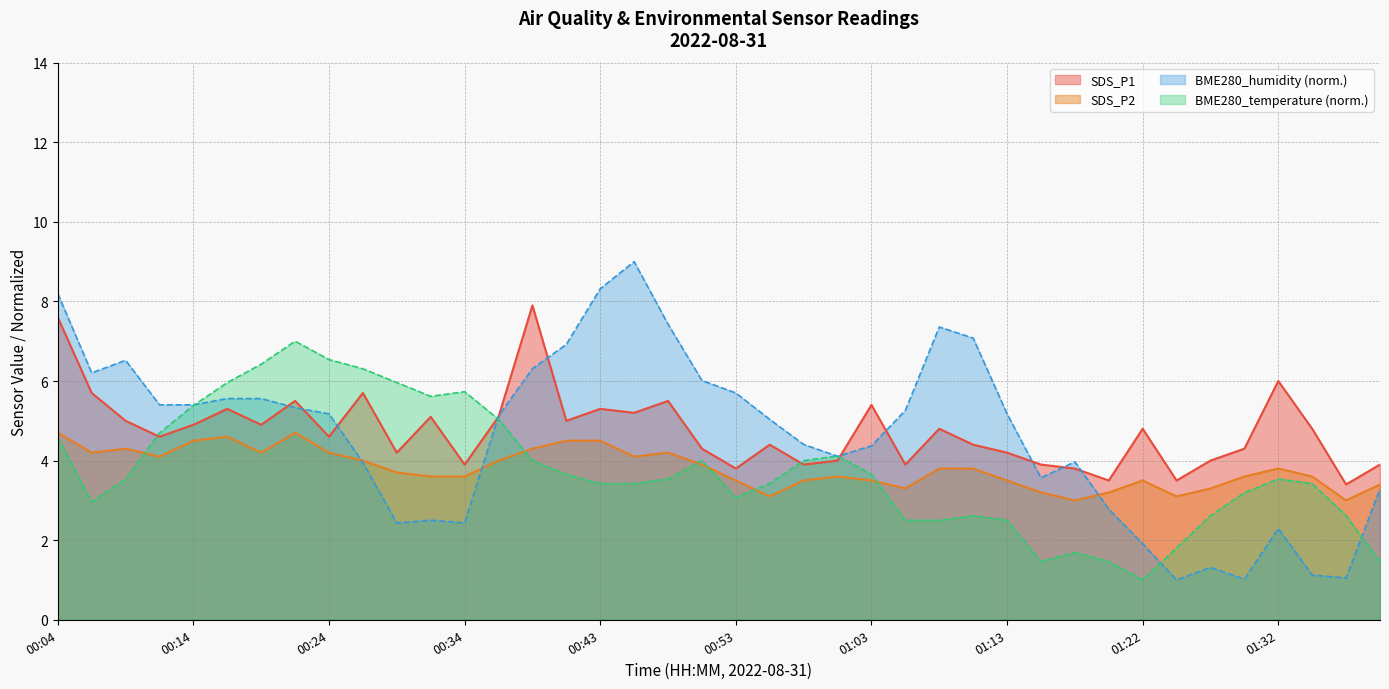

True or false: SDS_P2 has more than 0 interior local peaks.

True